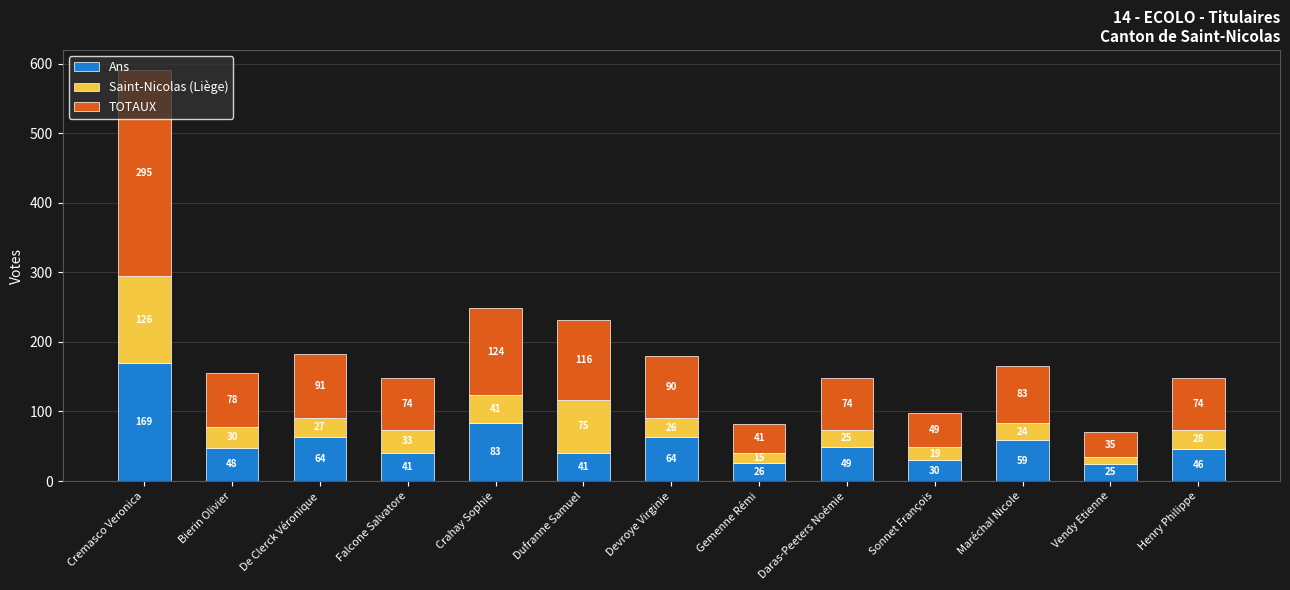

Is it true that Ans equals 57 at Crahay Sophie?

False